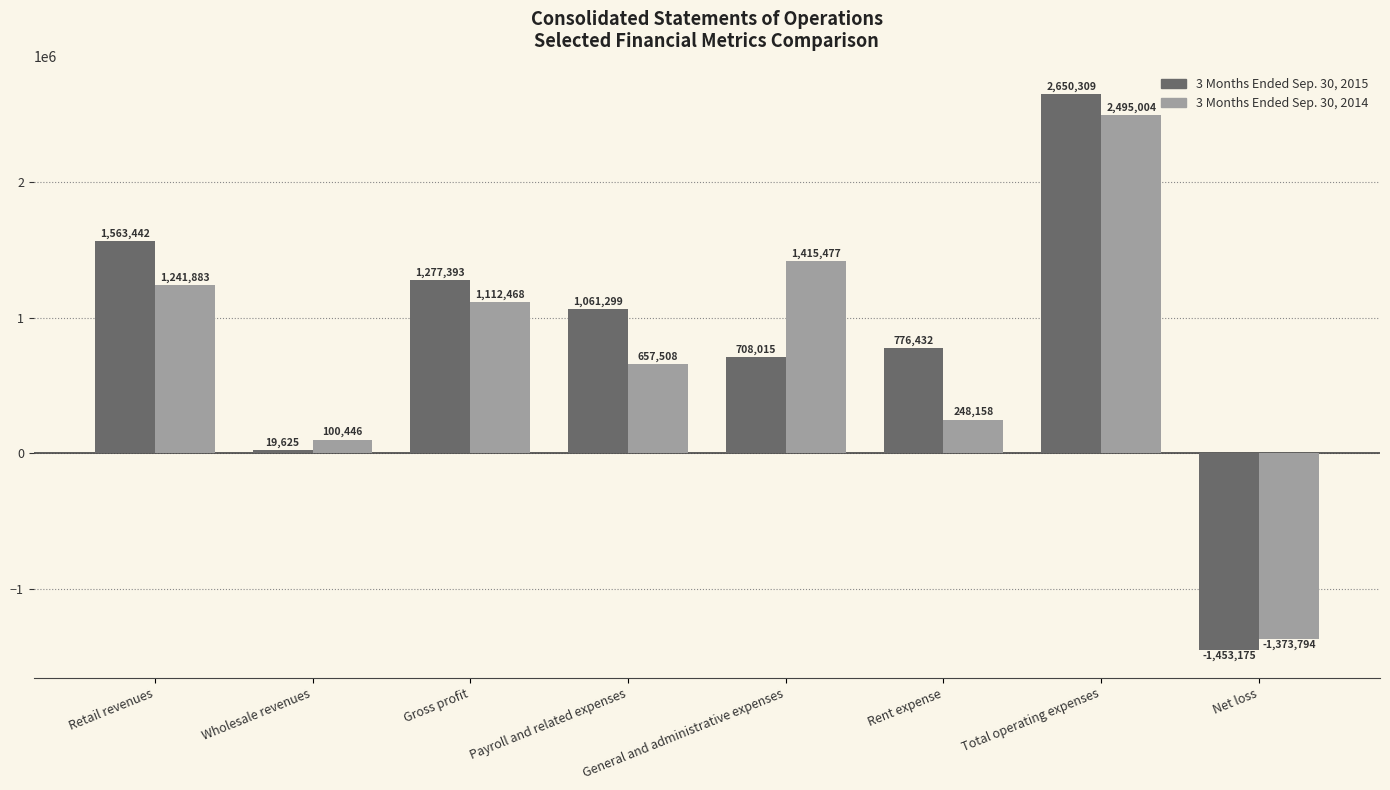

What is the label of the 1st bar from the right?

Net loss